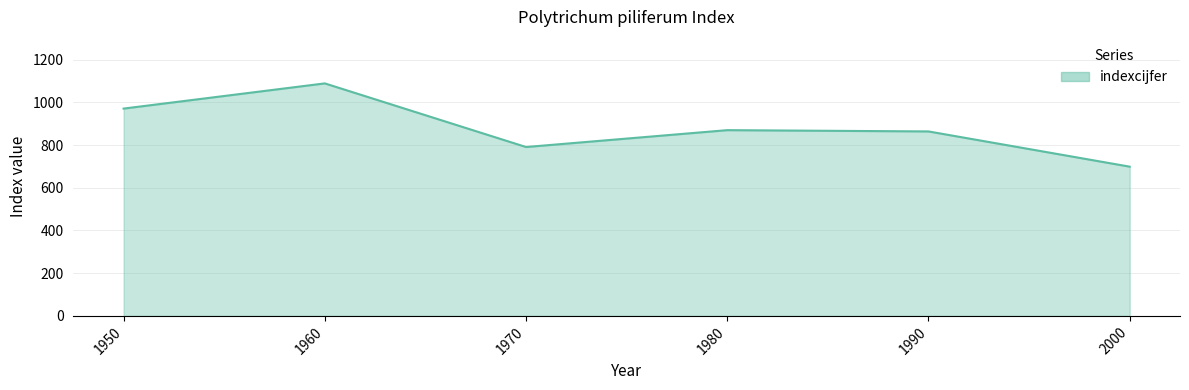

How many lines are shown in the chart?

1